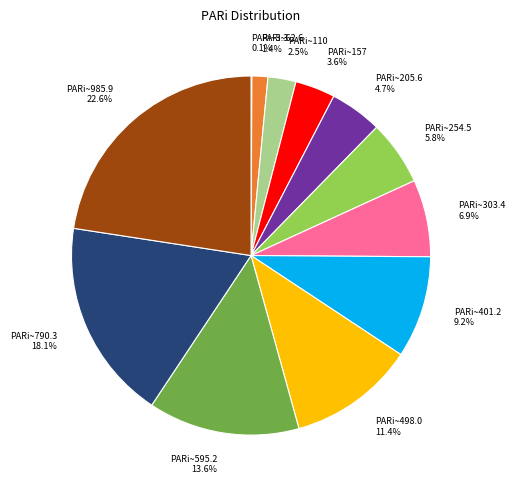

Which has a higher value, PARi~985.9 or PARi~205.6?

PARi~985.9